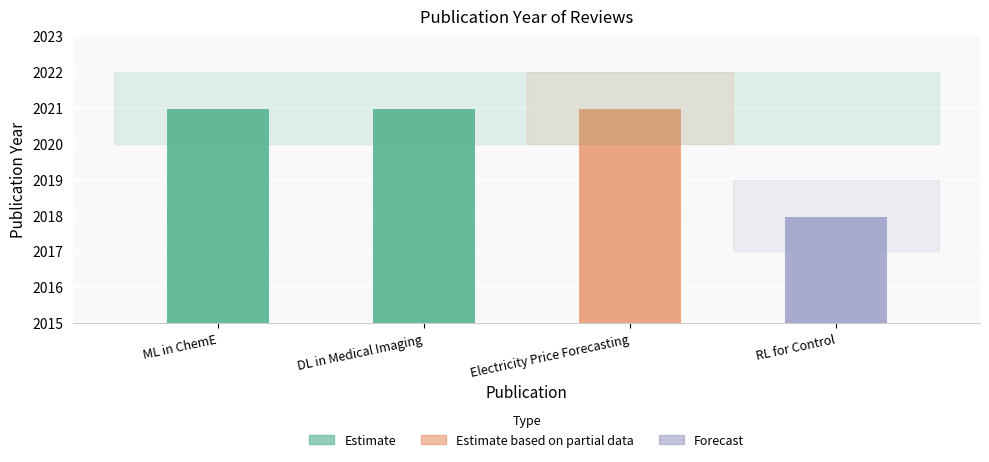

How many categories are shown in the chart?

4